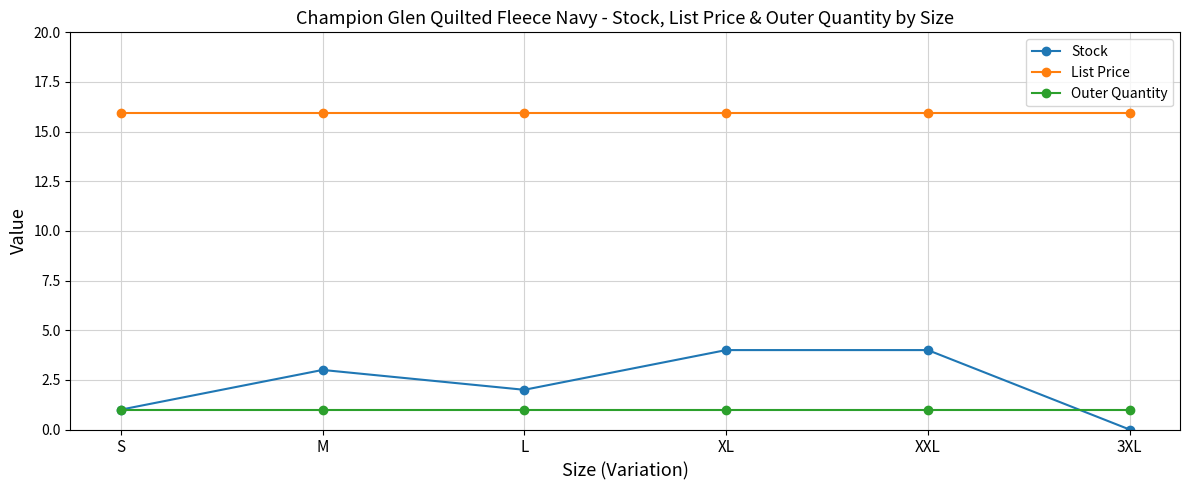

True or false: Stock has a value of 1.8 at M.

False